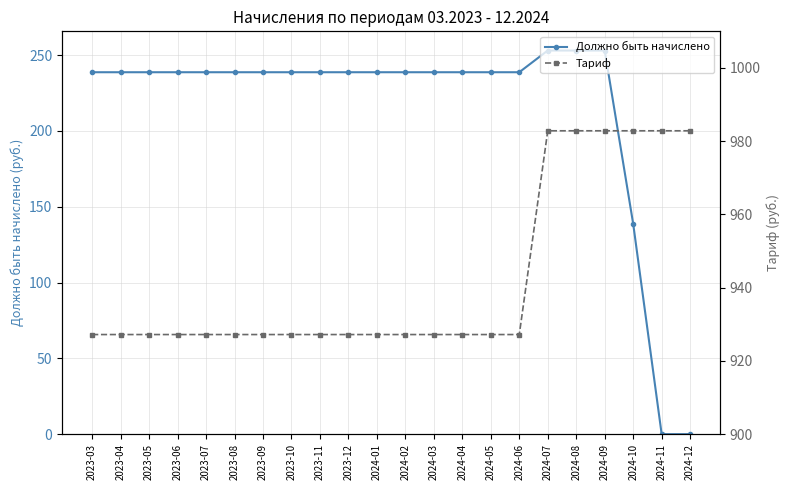

The Должно быть начислено series shows 138.8 at 2024-10. True or false?

True